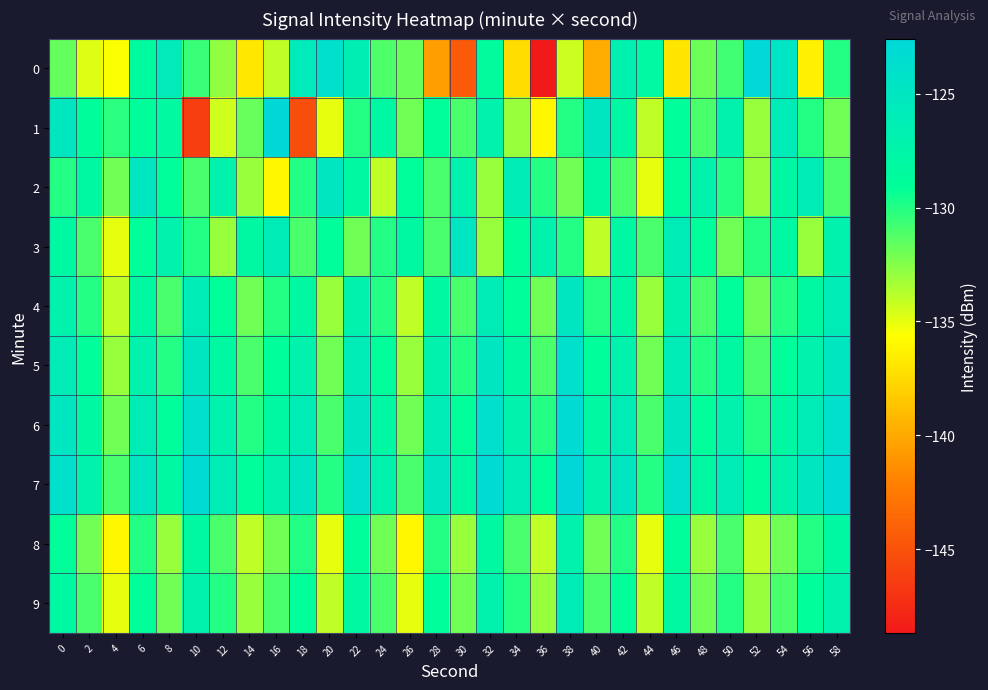

At which category is the sum across all series the highest?

58